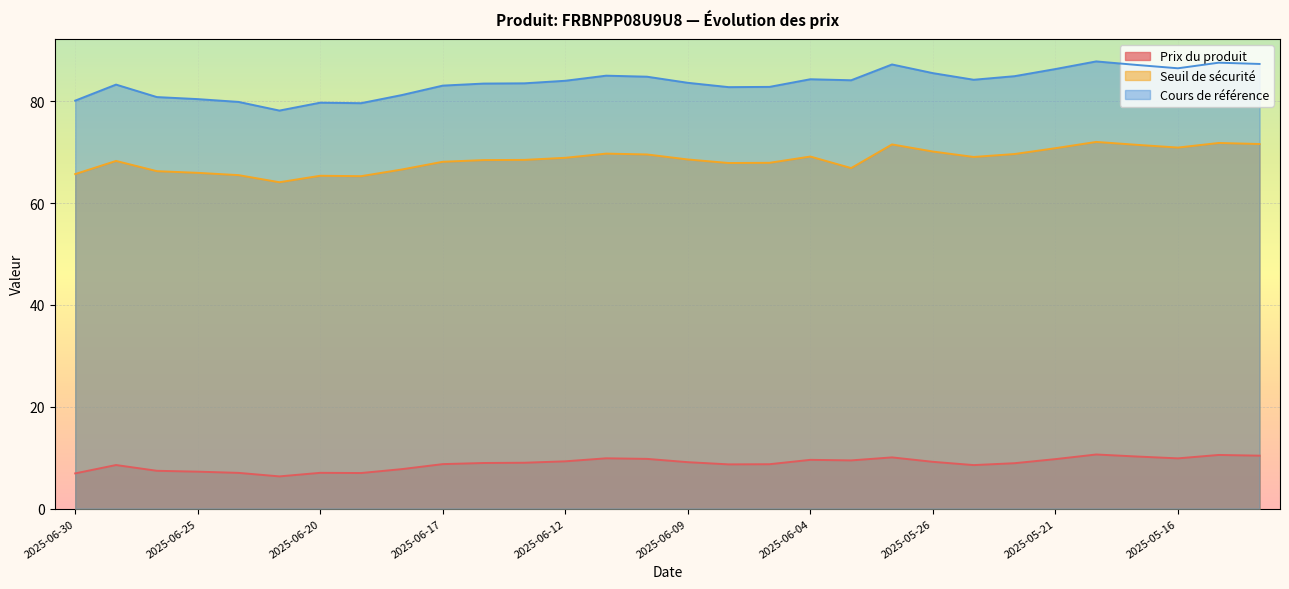

How many values in the Cours de référence series exceed 84?

14